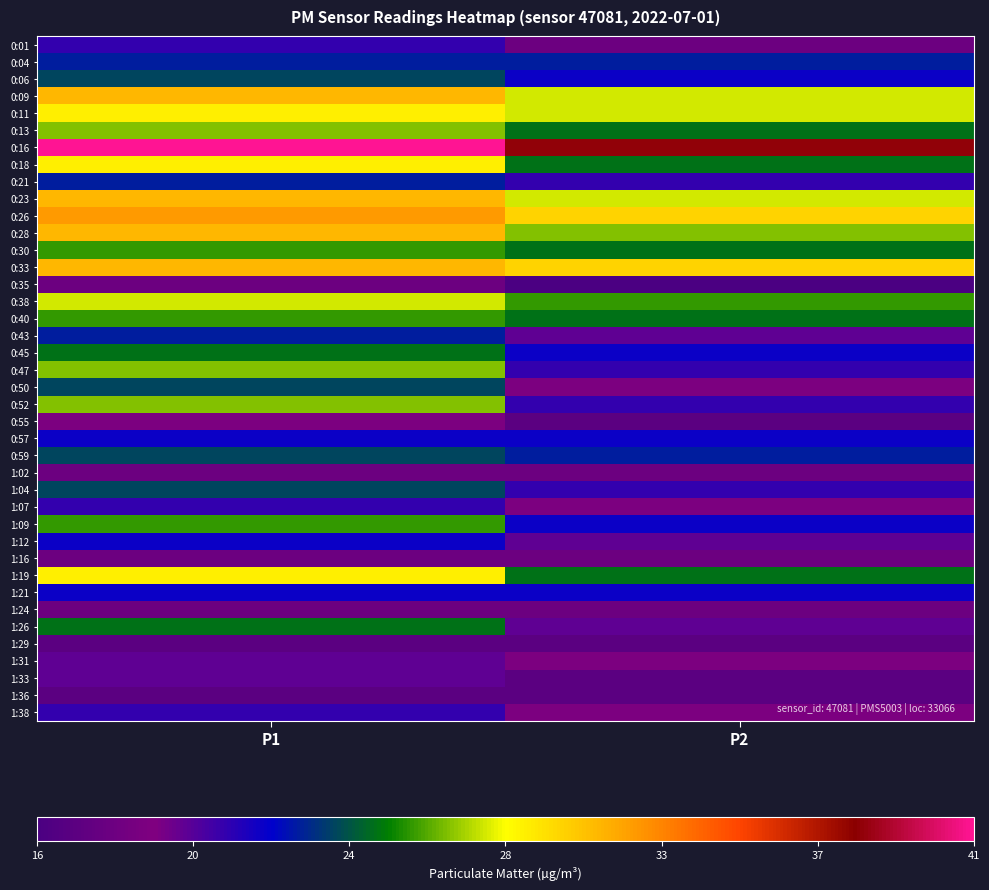

Reading left to right, what are all the values shown in this chart?

0:01: P1=21	P2=18
0:04: P1=23	P2=23
0:06: P1=24	P2=22
0:09: P1=31	P2=28
0:11: P1=29	P2=28
0:13: P1=27	P2=25
0:16: P1=41	P2=38
0:18: P1=29	P2=25
0:21: P1=23	P2=21
0:23: P1=31	P2=28
0:26: P1=32	P2=30
0:28: P1=31	P2=27
0:30: P1=26	P2=25
0:33: P1=31	P2=30
0:35: P1=18	P2=16
0:38: P1=28	P2=26
0:40: P1=26	P2=25
0:43: P1=23	P2=20
0:45: P1=25	P2=22
0:47: P1=27	P2=21
0:50: P1=24	P2=19
0:52: P1=27	P2=21
0:55: P1=19	P2=17
0:57: P1=22	P2=22
0:59: P1=24	P2=23
1:02: P1=18	P2=18
1:04: P1=24	P2=21
1:07: P1=21	P2=19
1:09: P1=26	P2=22
1:12: P1=22	P2=20
1:16: P1=18	P2=18
1:19: P1=29	P2=25
1:21: P1=22	P2=22
1:24: P1=18	P2=18
1:26: P1=25	P2=20
1:29: P1=17	P2=17
1:31: P1=20	P2=19
1:33: P1=20	P2=17
1:36: P1=17	P2=17
1:38: P1=21	P2=19